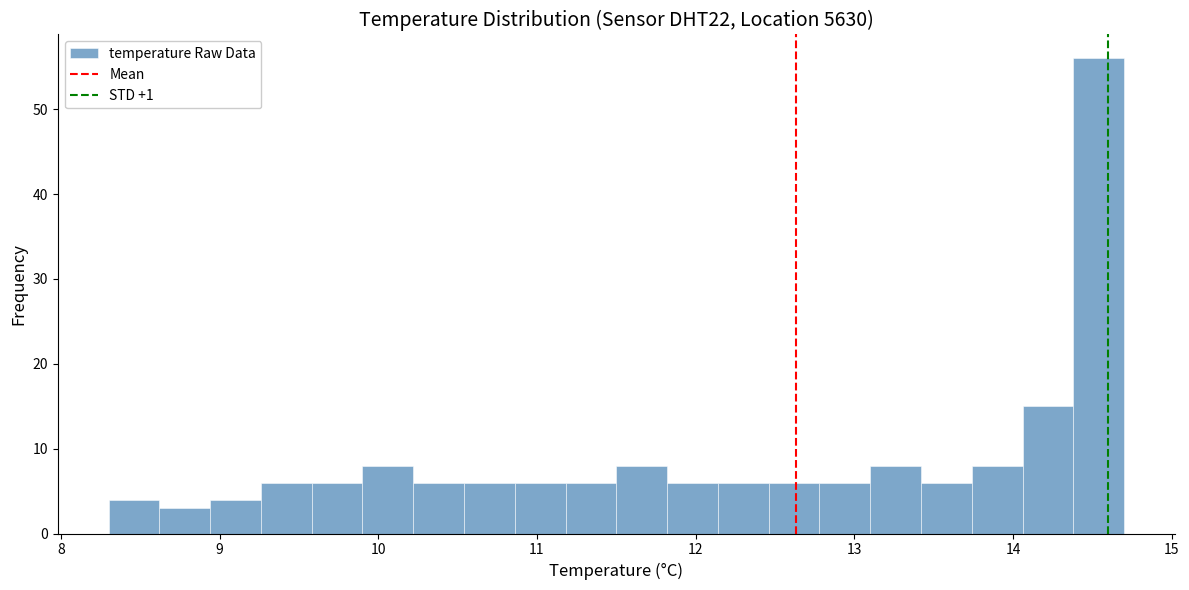

Around what value on the x-axis is the tallest bar? Give the approximate position of its centre, as read against the axis.

14.5